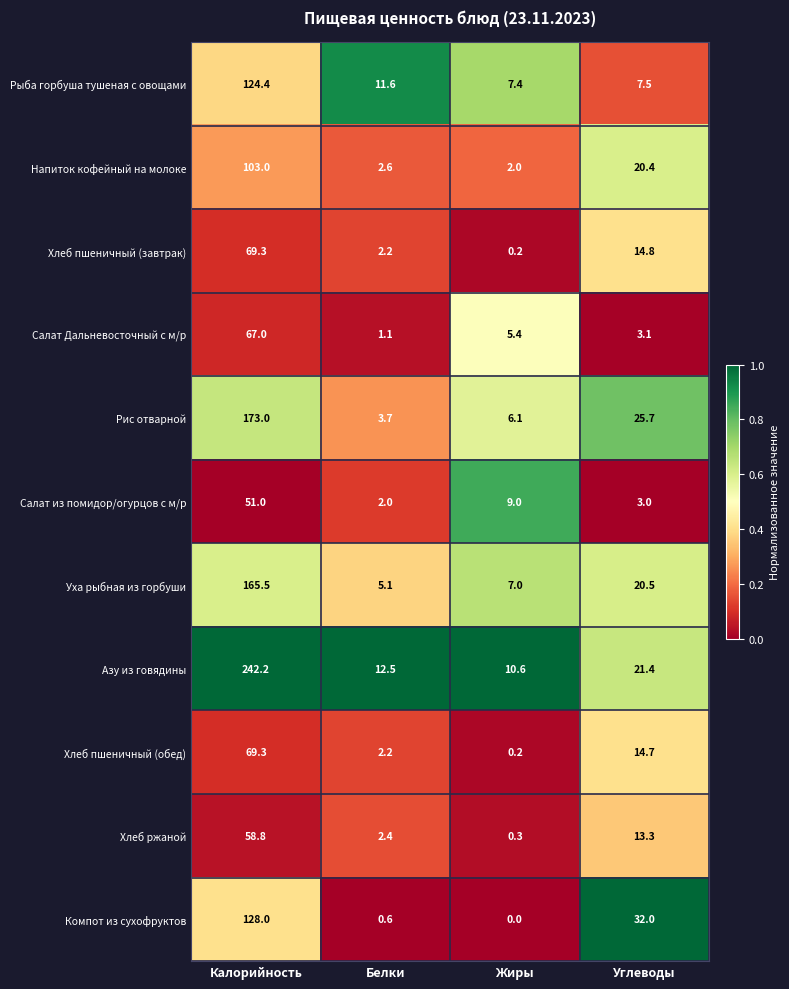

Is it true that Азу из говядины equals 12.5 at Белки?

True